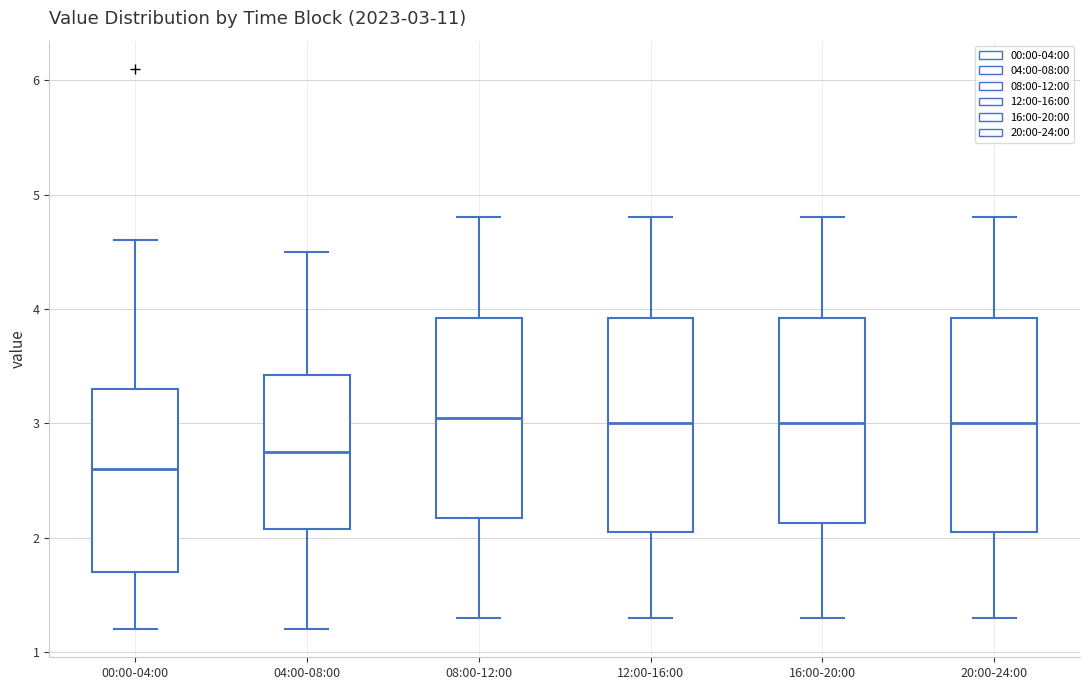

Which box's median line is the lowest?

00:00-04:00